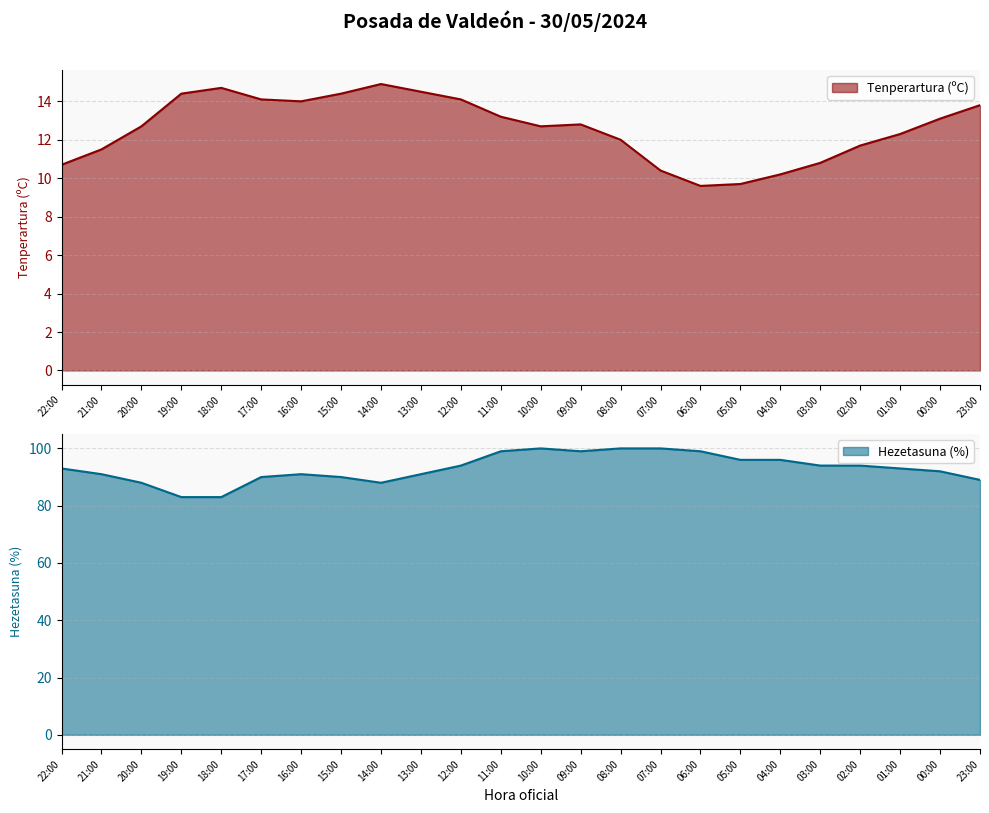

Between 12:00 and 08:00, which is larger?

12:00